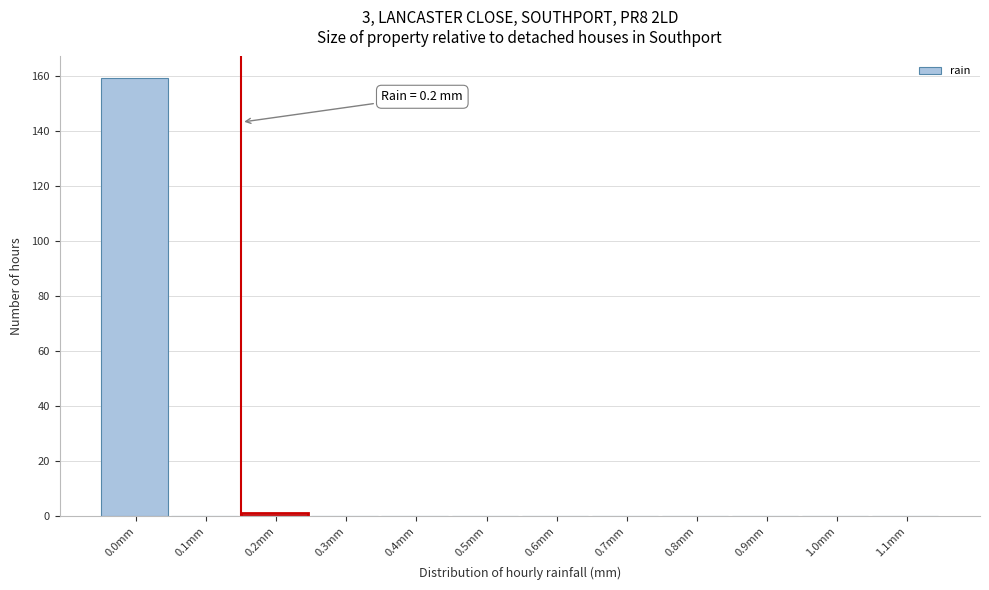

Reading left to right, what are all the values shown in this chart?

0.0mm=159	0.1mm=0	0.2mm=1	0.3mm=0	0.4mm=0	0.5mm=0	0.6mm=0	0.7mm=0	0.8mm=0	0.9mm=0	1.0mm=0	1.1mm=0